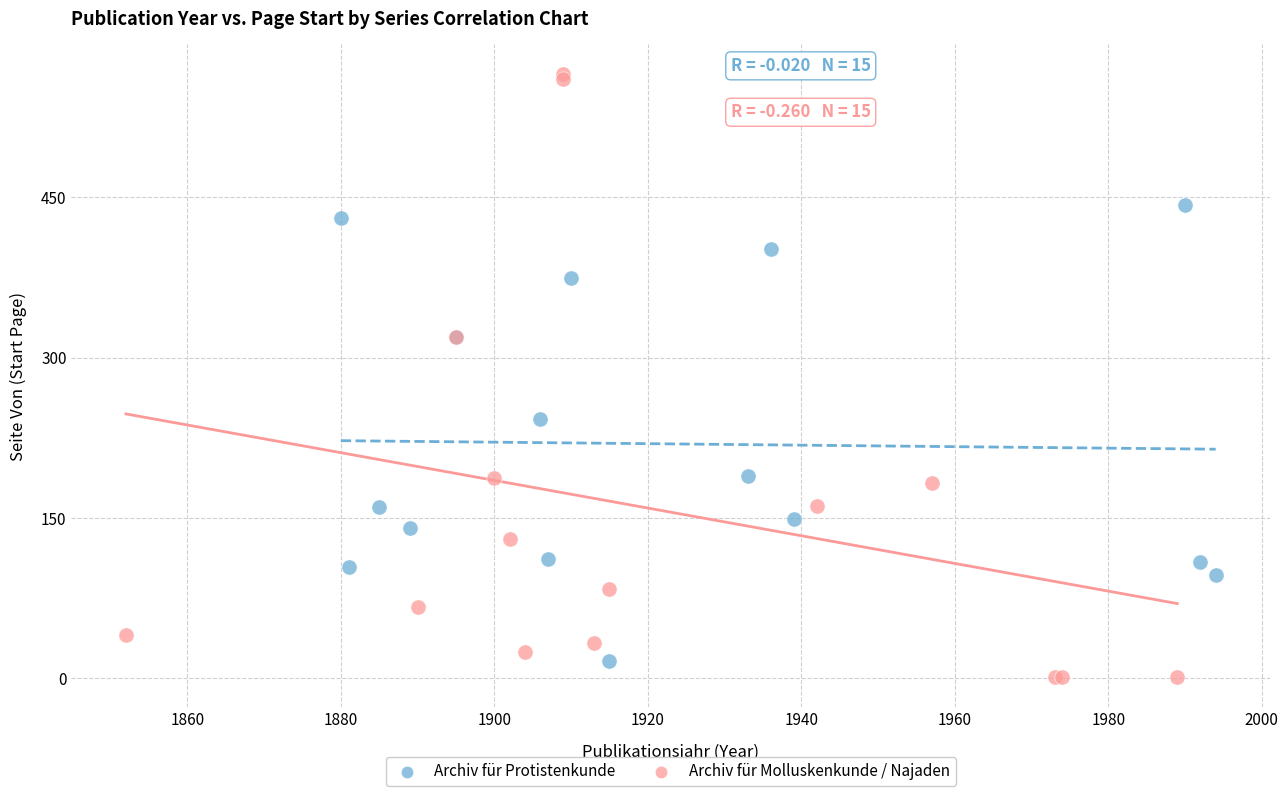

What are all the series names shown in the legend?

Archiv für Protistenkunde, Archiv für Molluskenkunde / Najaden